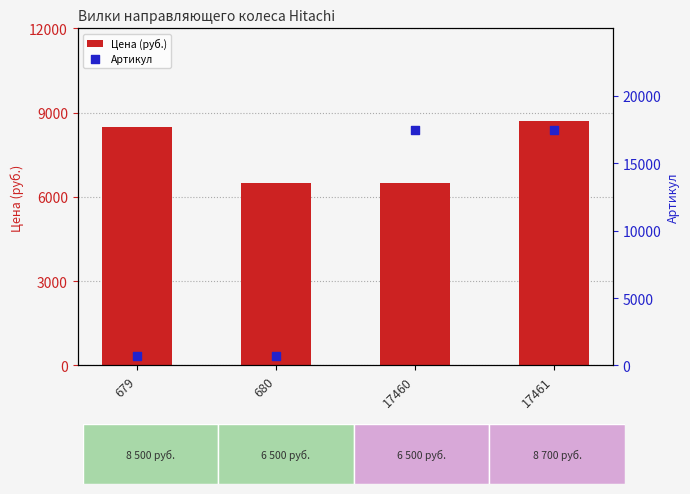

What are all the series names shown in the legend?

Цена (руб.), Артикул